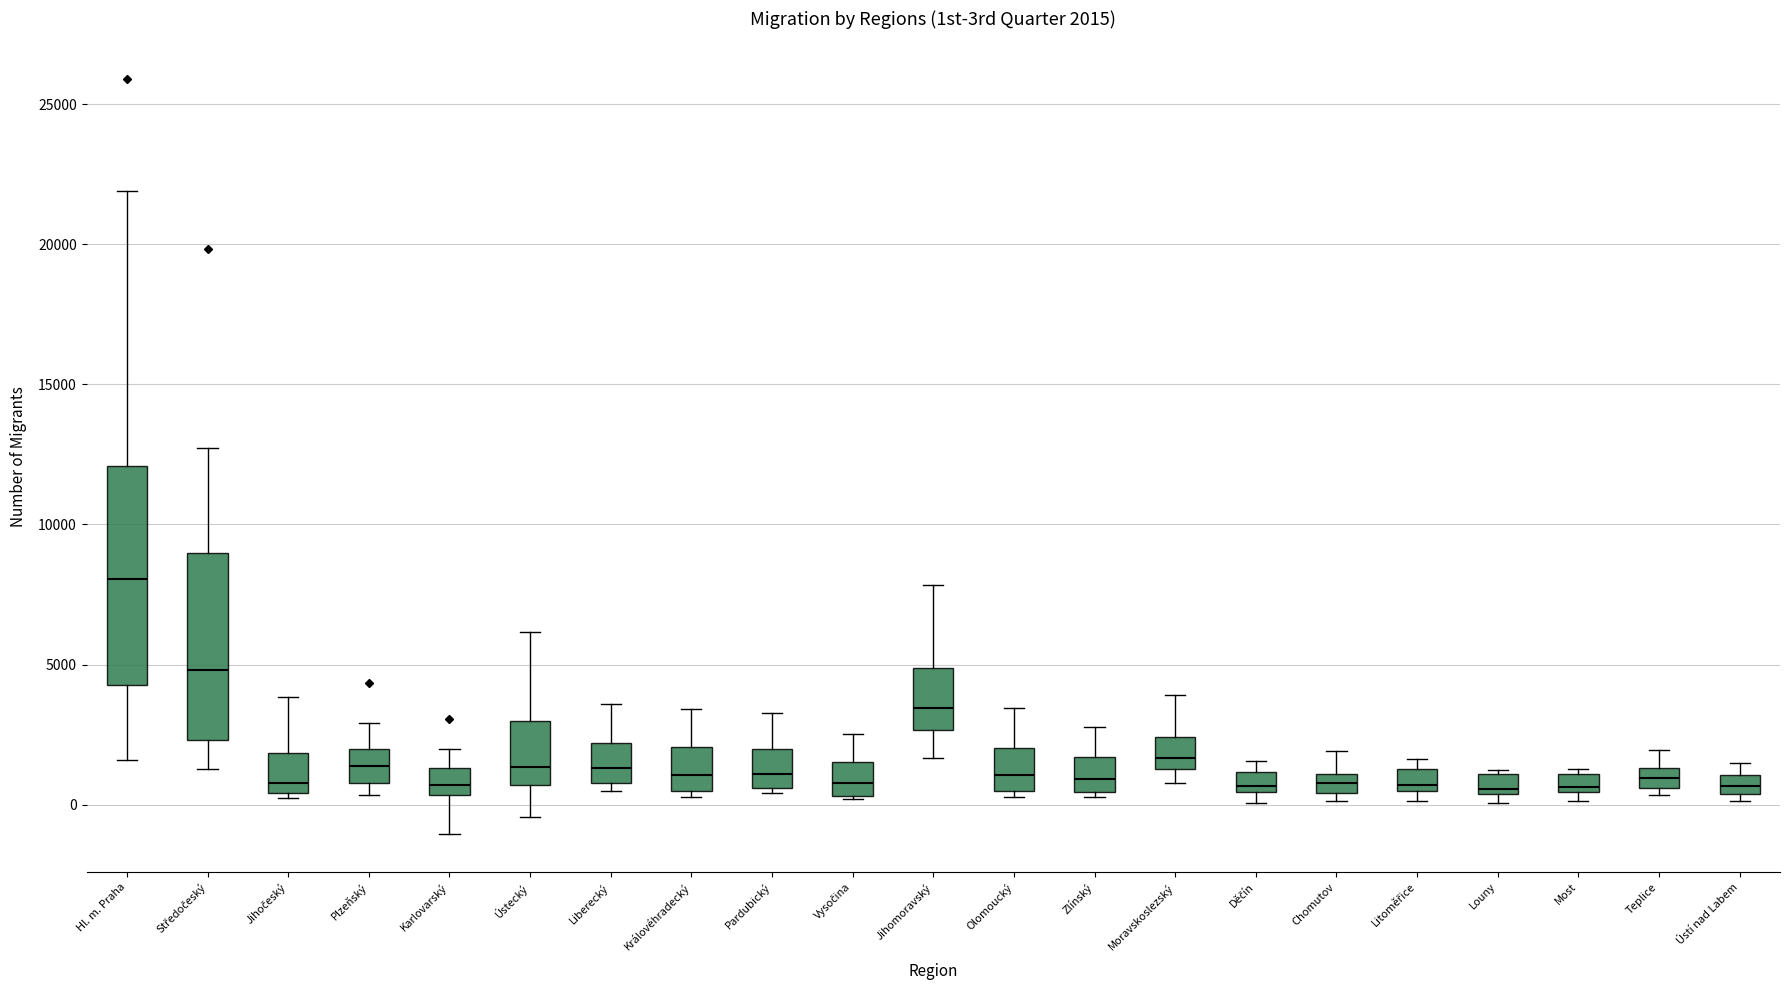

Which box is the tallest, from its lower edge to its upper edge?

Hl. m. Praha